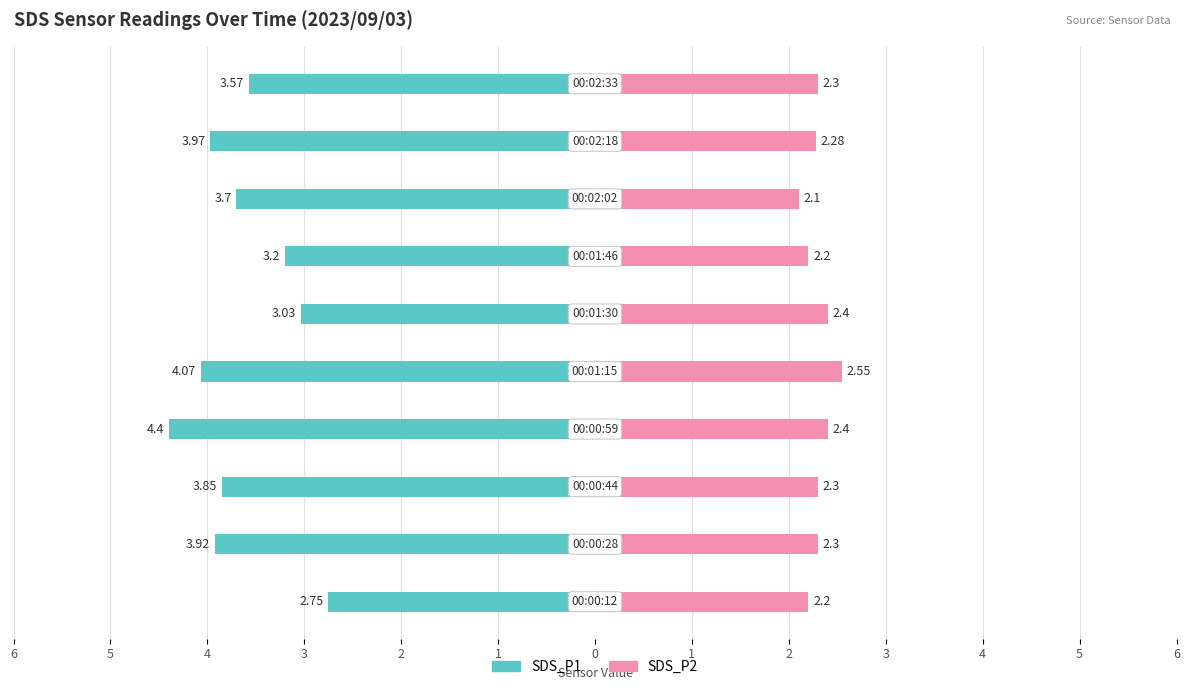

What is the sum of all SDS_P1 values?

-36.5